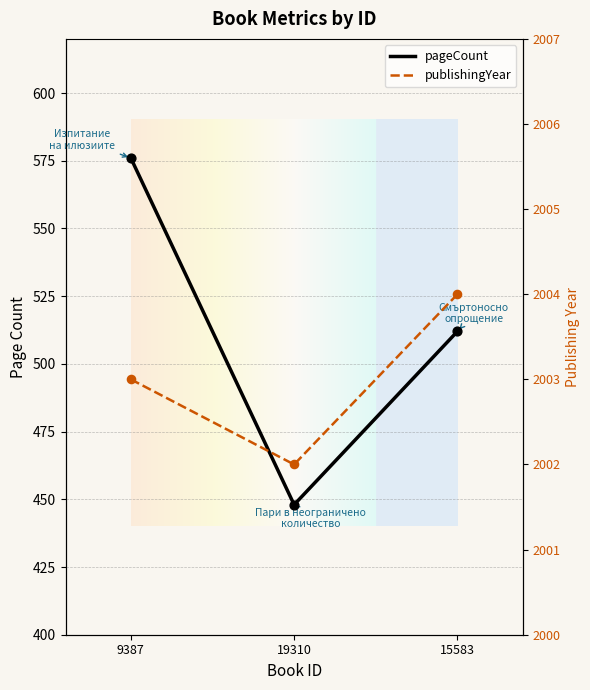

Which series has the largest total across all categories?

publishingYear